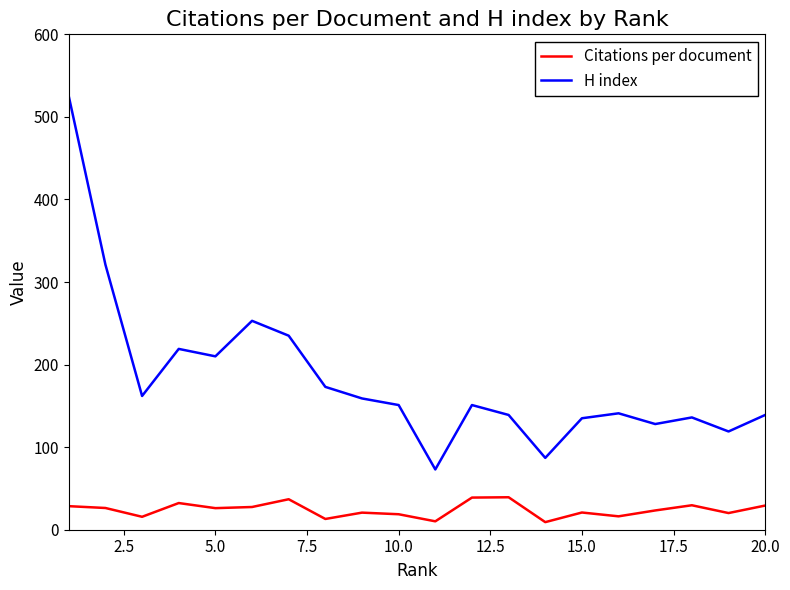

What is the minimum value for H index?

73.0